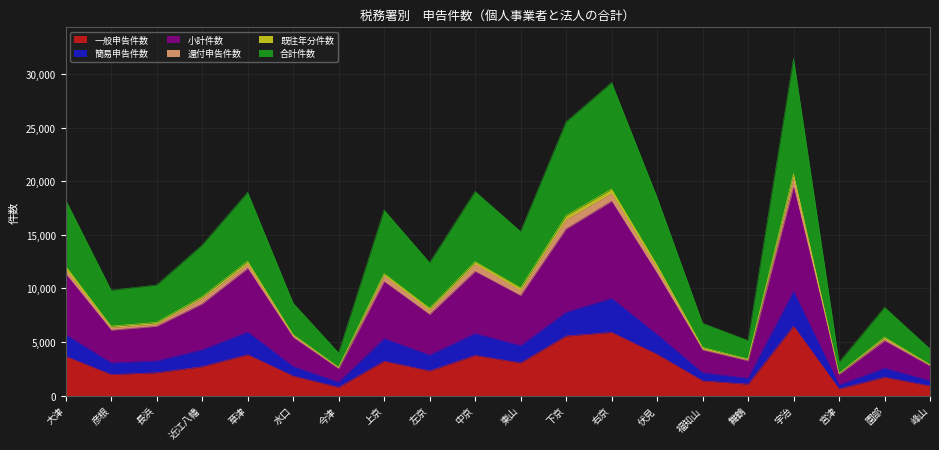

True or false: 簡易申告件数 has a value of 6747 at 近江八幡.

False